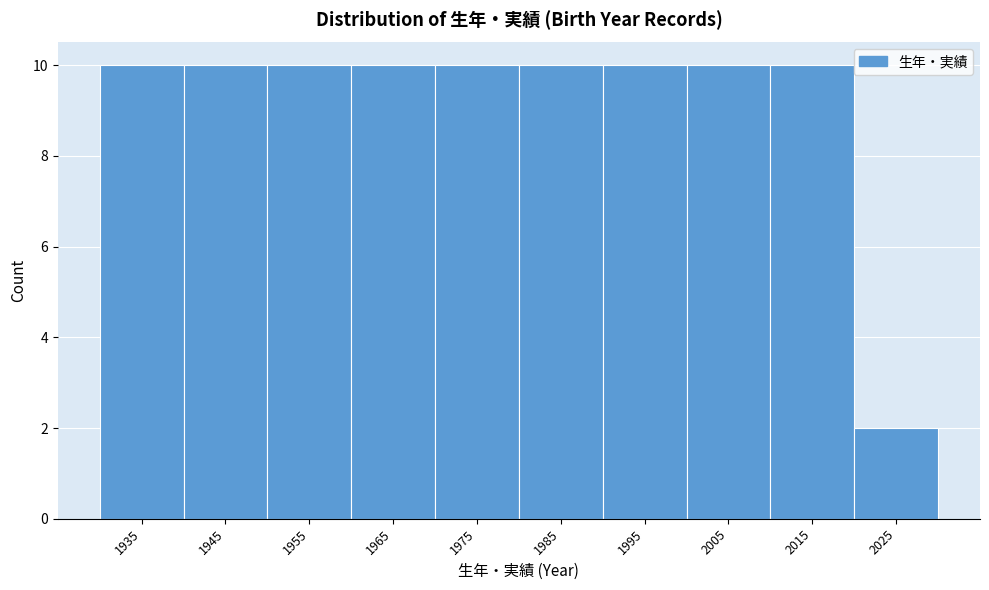

Reading left to right, transcribe all the data shown in this chart.

1935=10	1945=10	1955=10	1965=10	1975=10	1985=10	1995=10	2005=10	2015=10	2025=2